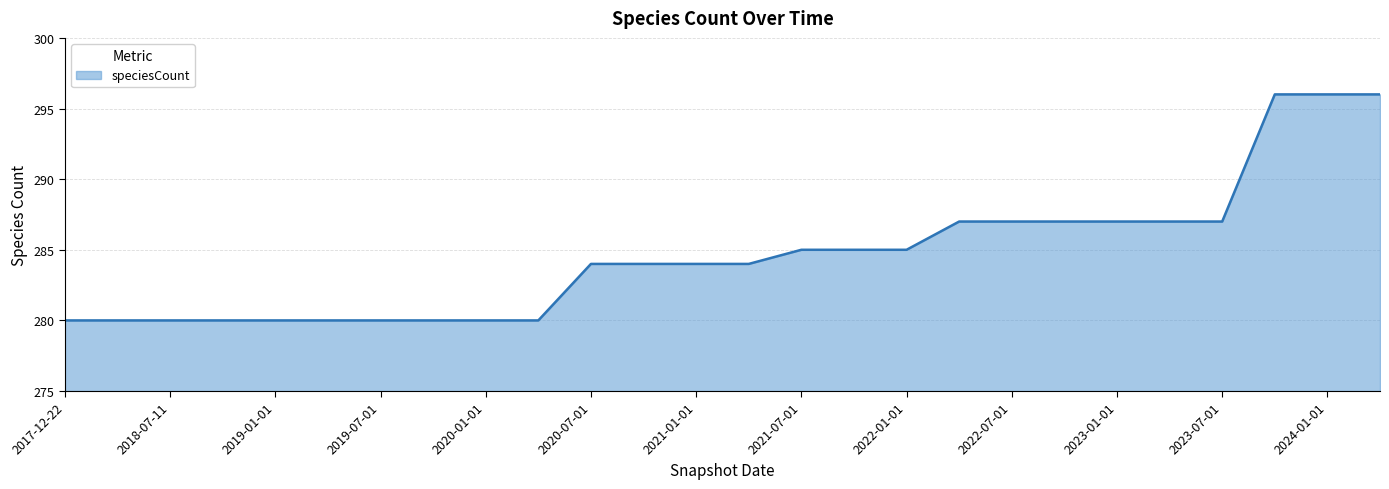

What is the minimum value shown in the chart?

280